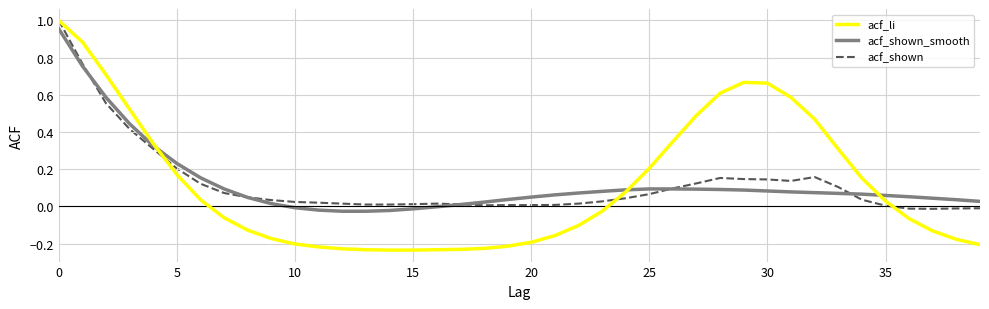

What are all the series names shown in the legend?

acf_li, acf_shown_smooth, acf_shown